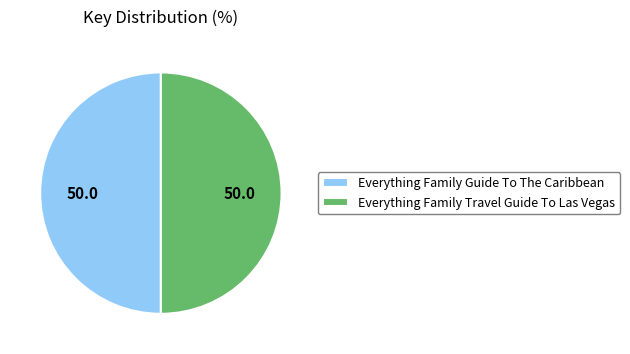

What is the ratio of the value at Everything Family Travel Guide To Las Vegas to the value at Everything Family Guide To The Caribbean?

1.0